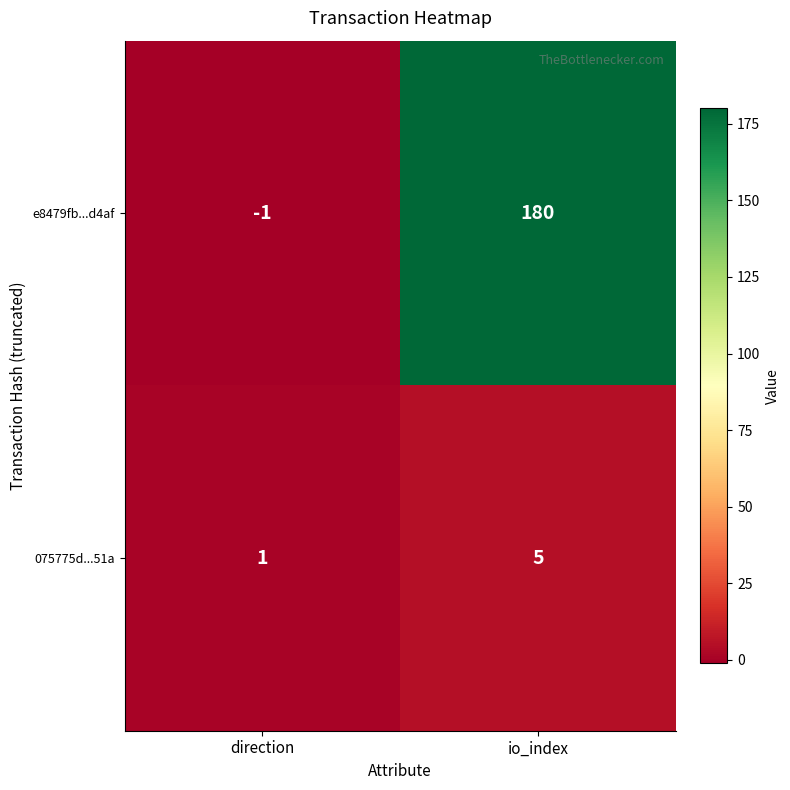

Where is 075775d...51a nearest to the value 3?

direction